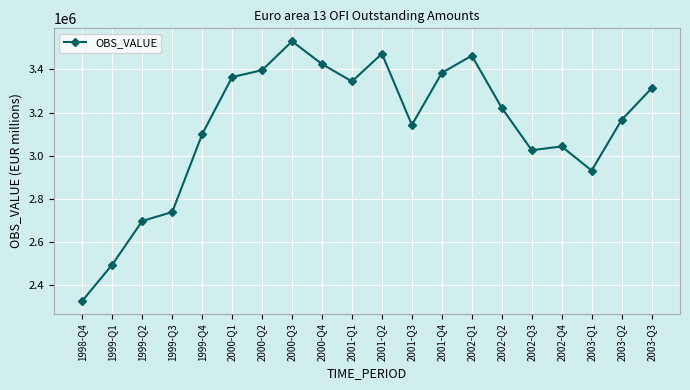

The chart shows a value of 715195.3 at 1999-Q2. True or false?

False